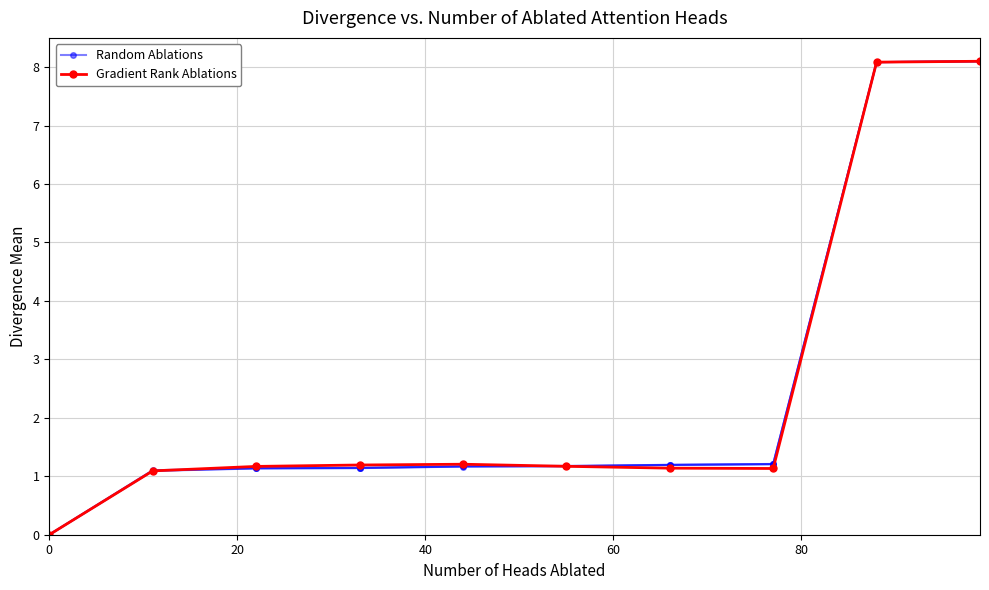

Rank the series by their maximum value, from highest to lowest.

Random Ablations, Gradient Rank Ablations